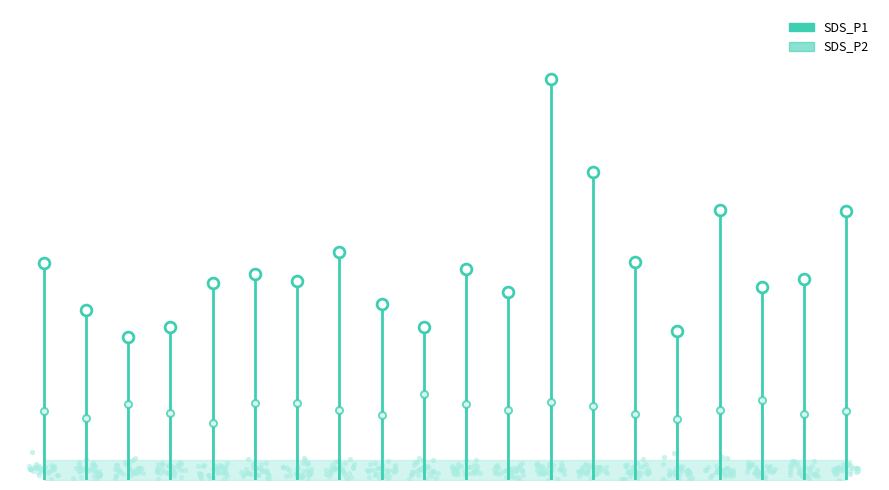

What are all the series names shown in the legend?

SDS_P1, SDS_P2